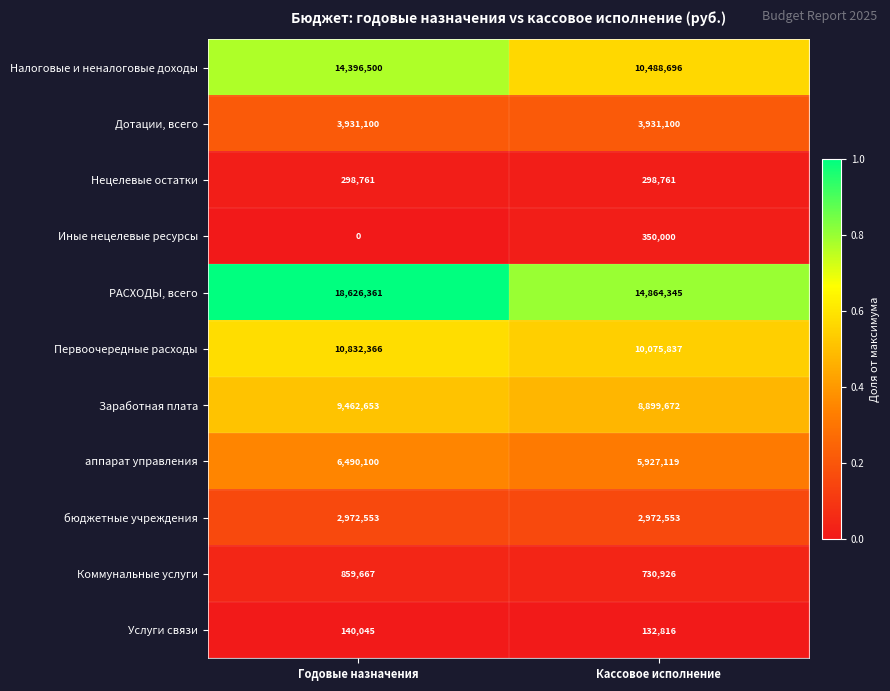

What is the total value across all series at Годовые назначения?

68010106